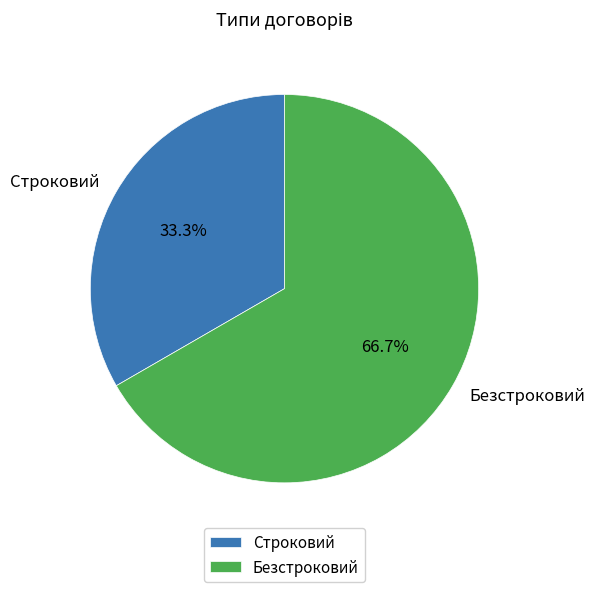

What is the smallest slice in the pie chart?

Строковий